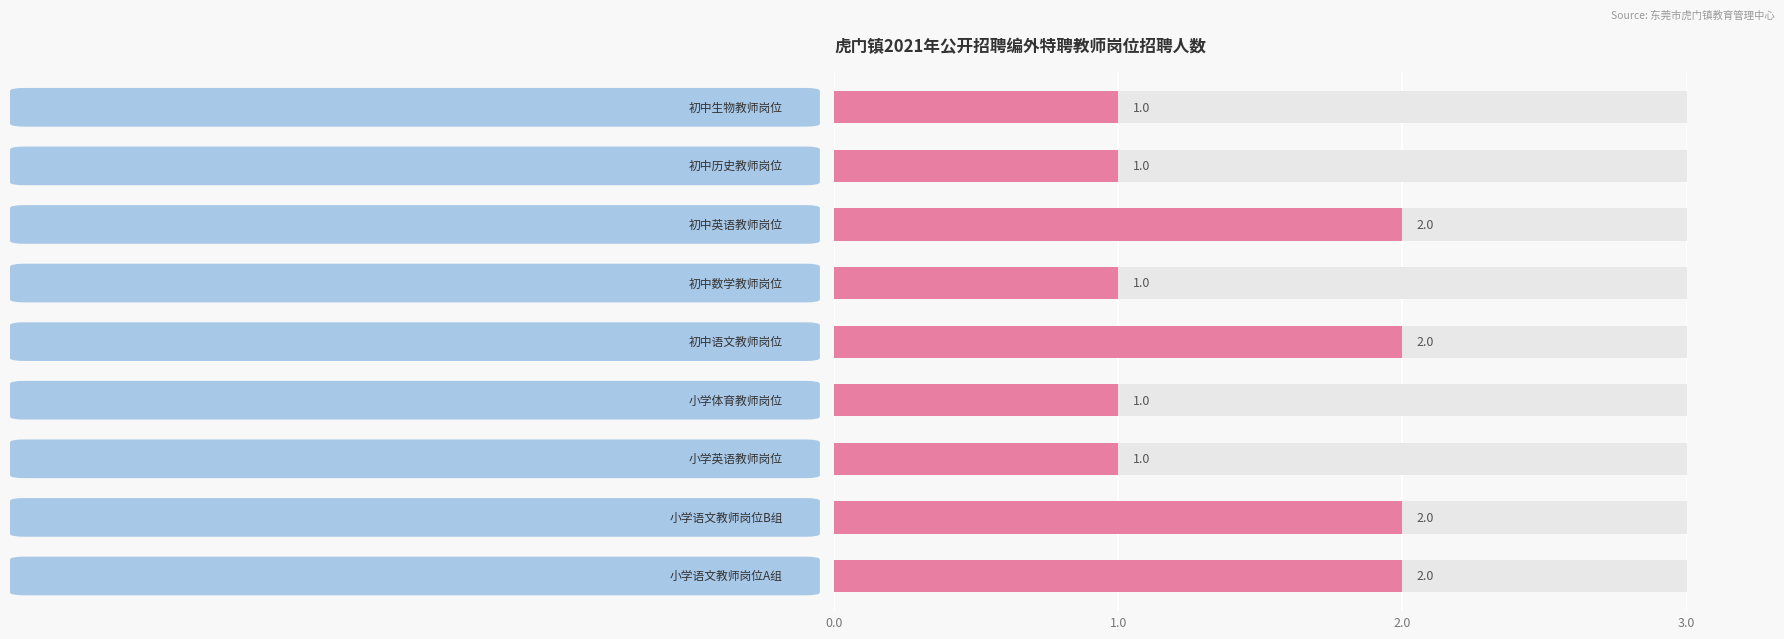

Are the bars horizontal?

Yes